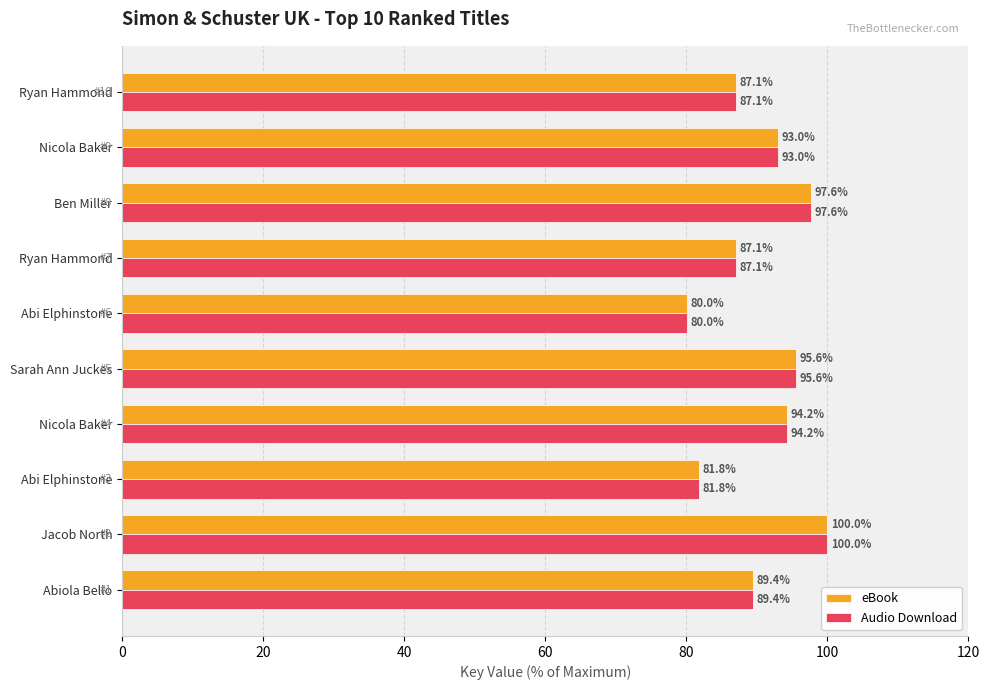

What is the difference between the second highest and minimum values in the Audio Download series?

17.6